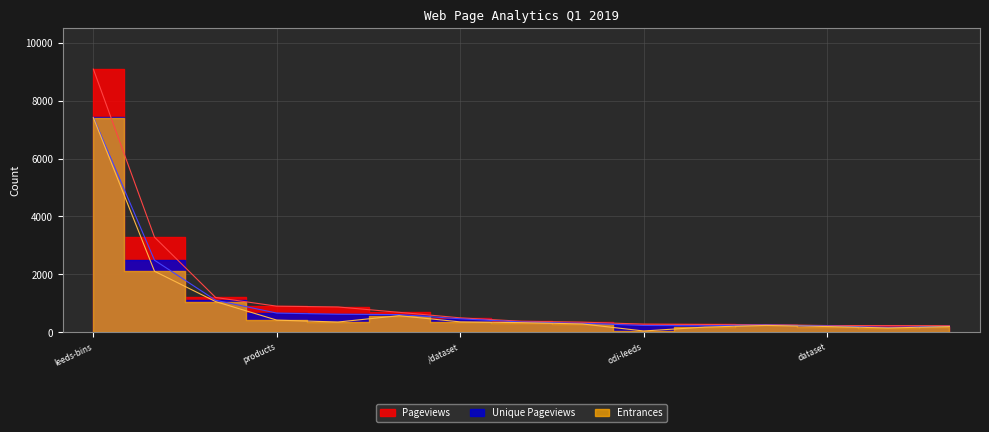

Which series has the largest total across all categories?

Pageviews